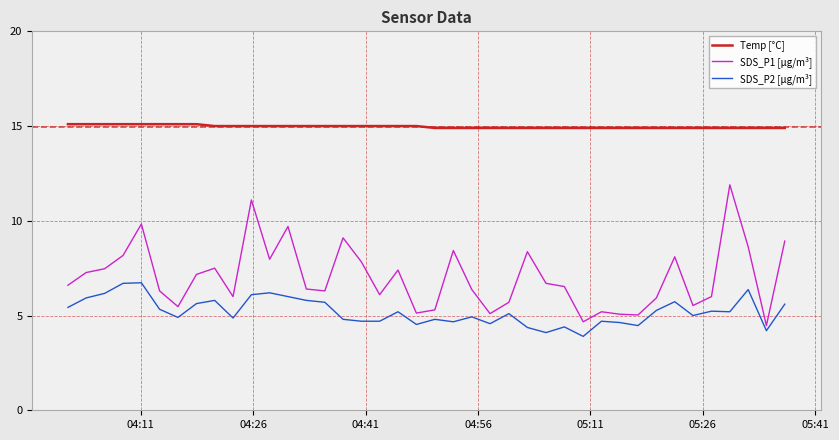

Which series has the largest range (max minus min)?

SDS_P1 [µg/m³]